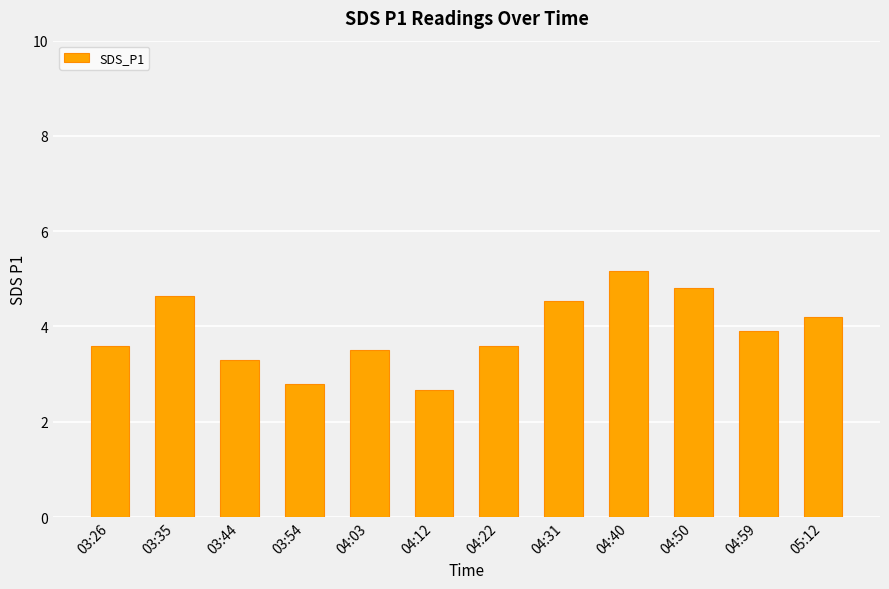

Does the chart contain stacked bars?

No